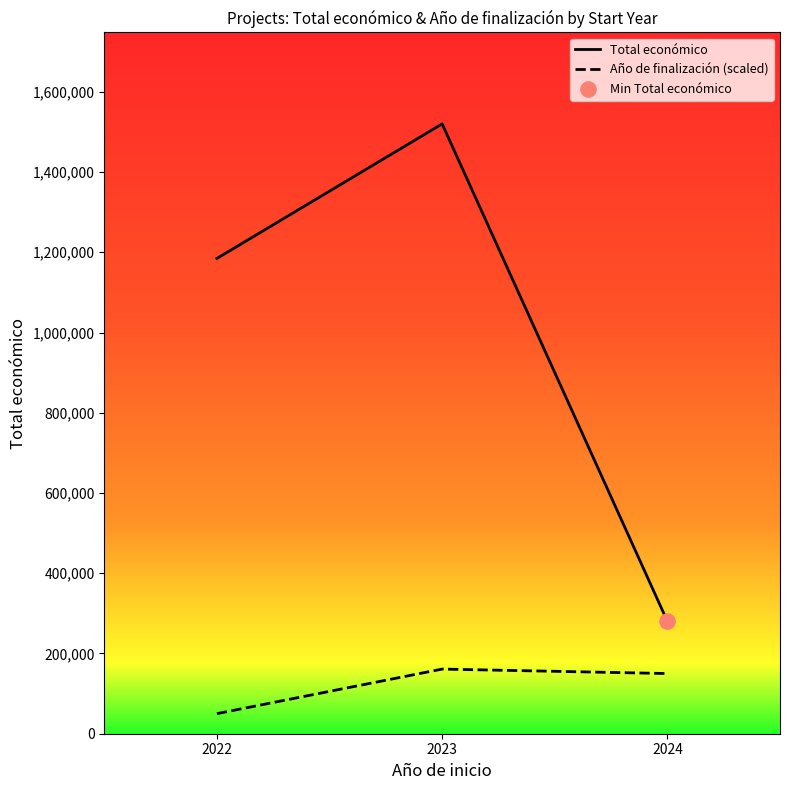

At how many categories does at least one series exceed 976984?

2